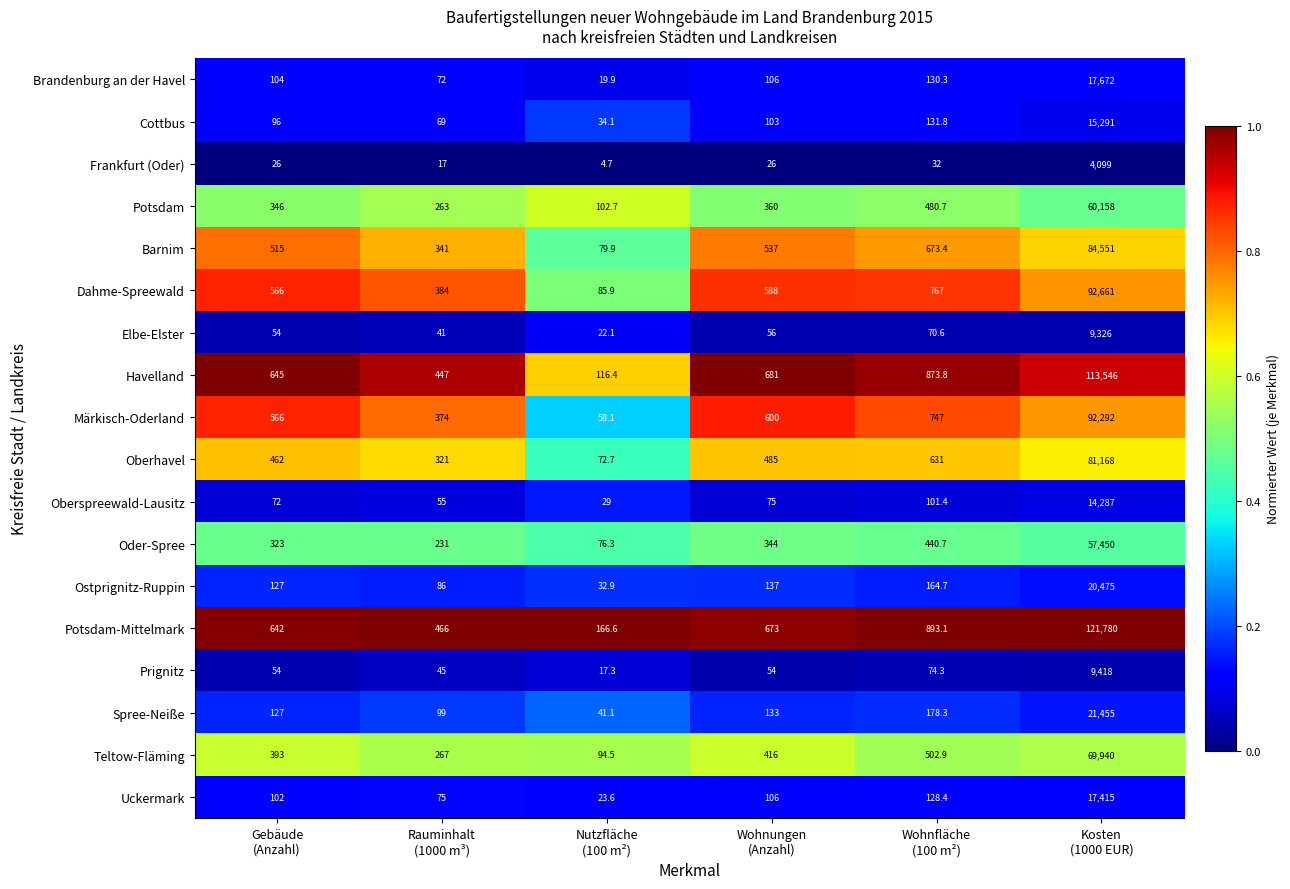

At which category does the chart reach its peak across all series?

Kosten
(1000 EUR)